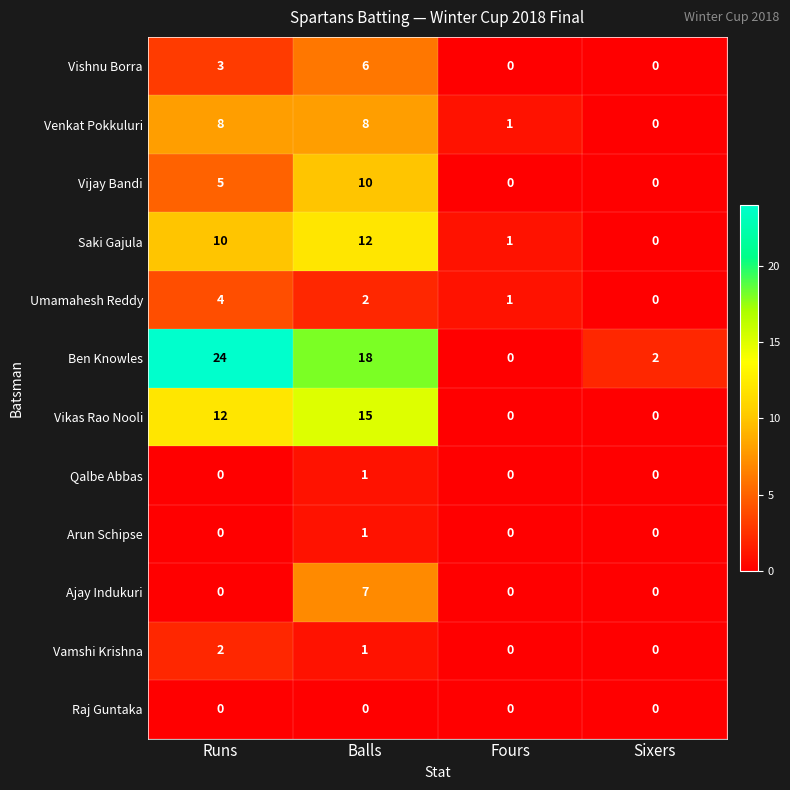

How many series are shown in this chart?

12